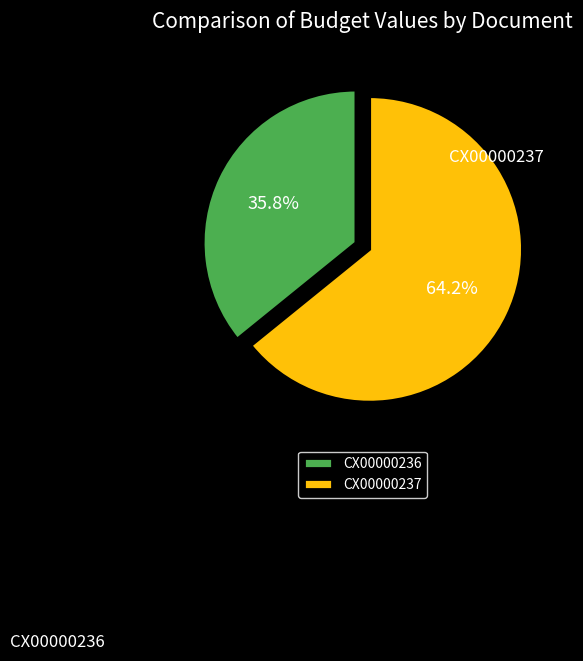

Combined, do CX00000236 and CX00000237 account for over 50%?

Yes